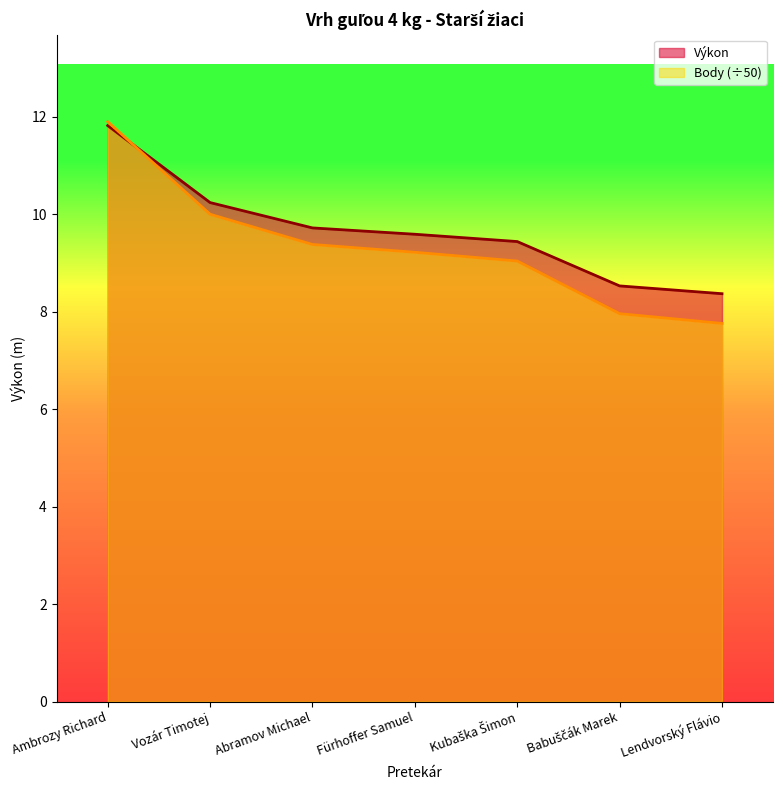

What is the sum of all Výkon values?

67.7